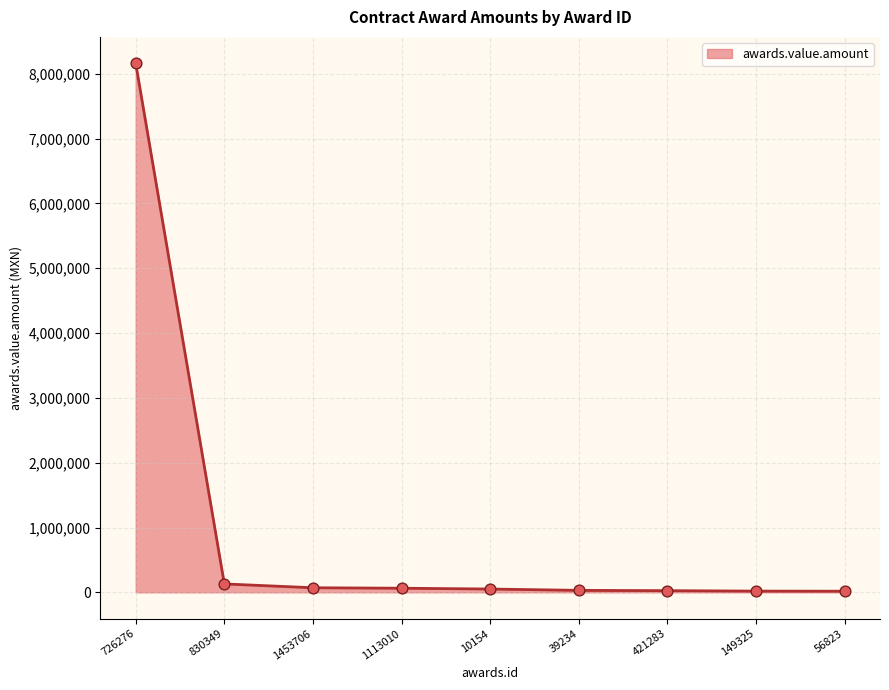

What is the change in value from 1113010 to 39234?

-33123.0